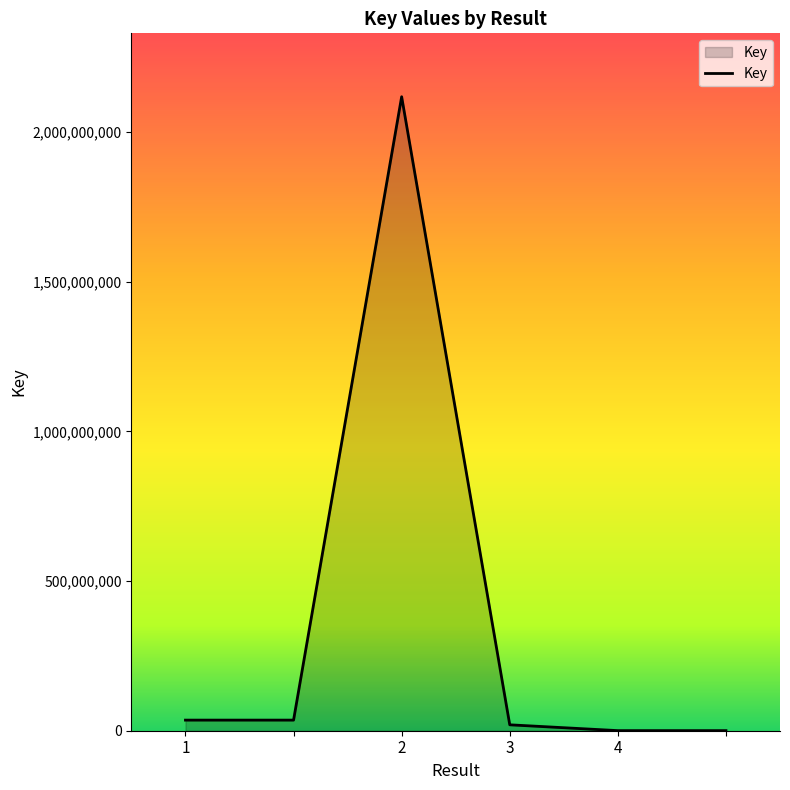

Reading left to right, list all the values displayed in this chart.

35437396	35437396	2117868973	19750563	316902	316902